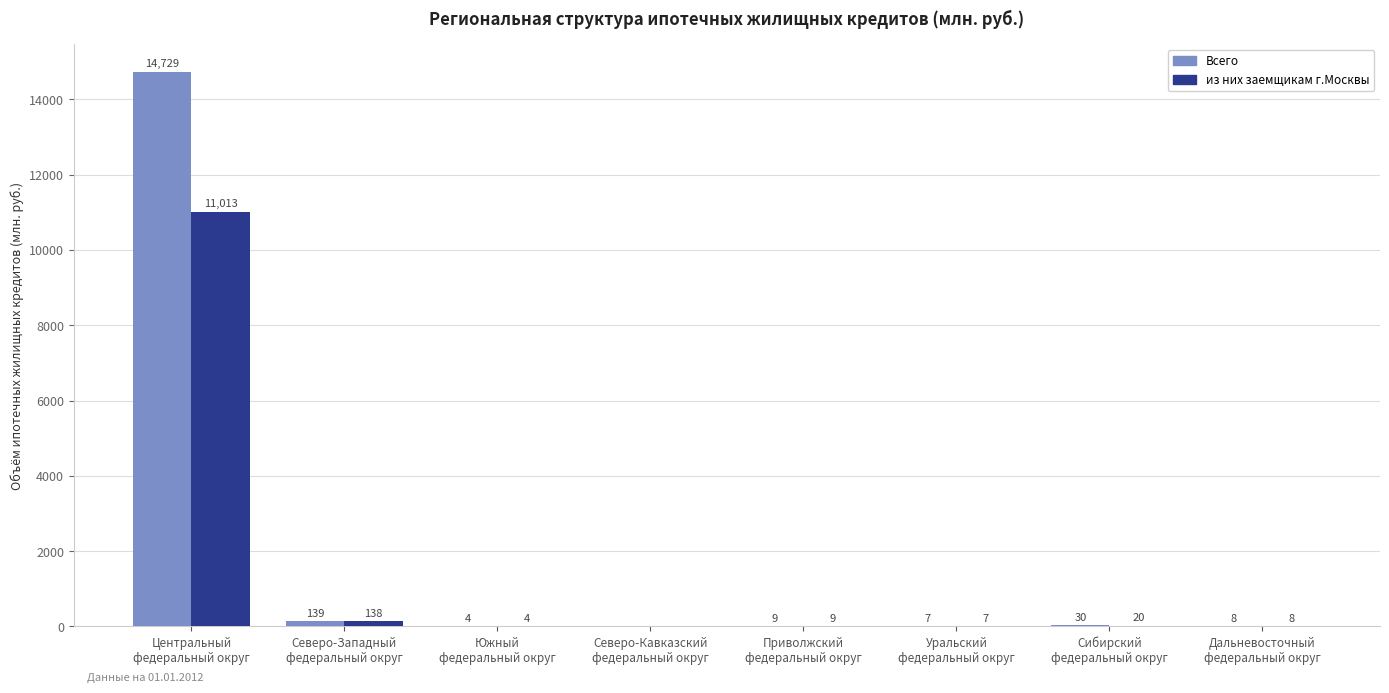

What is the sum of all Всего values?

14926